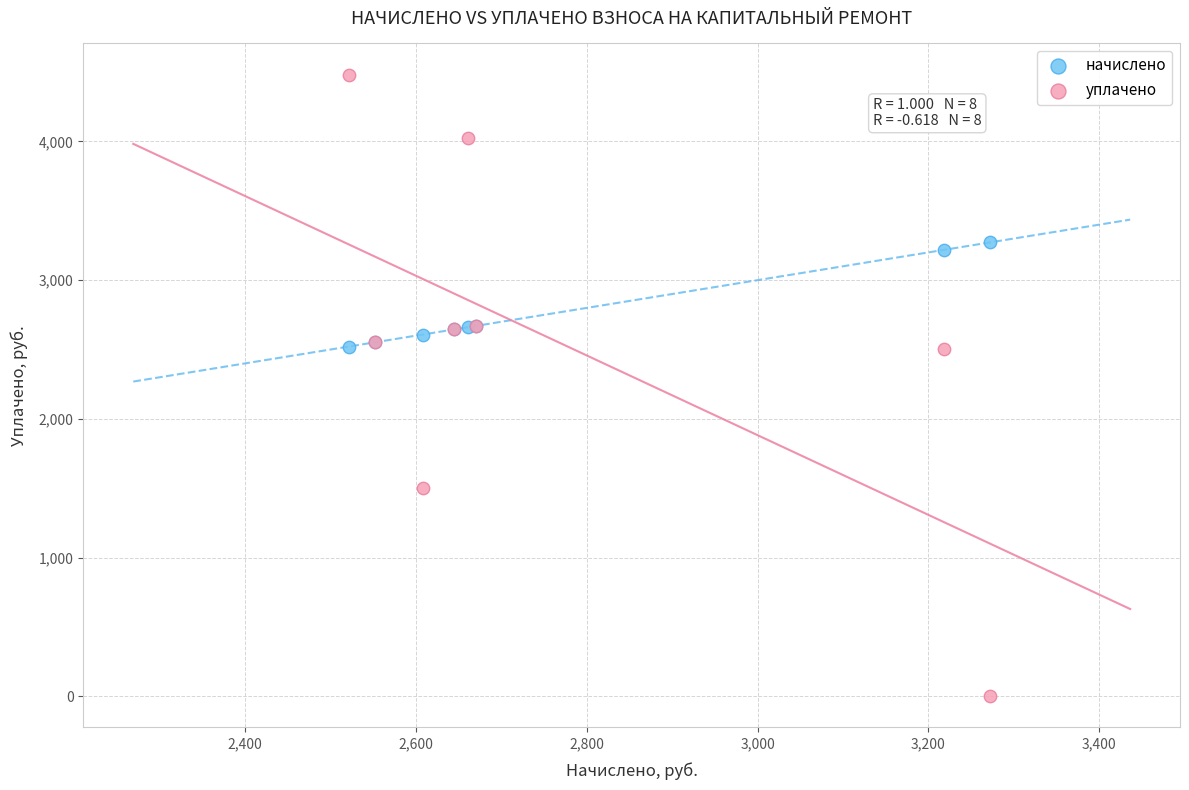

Which series has the largest Y range (max minus min)?

уплачено